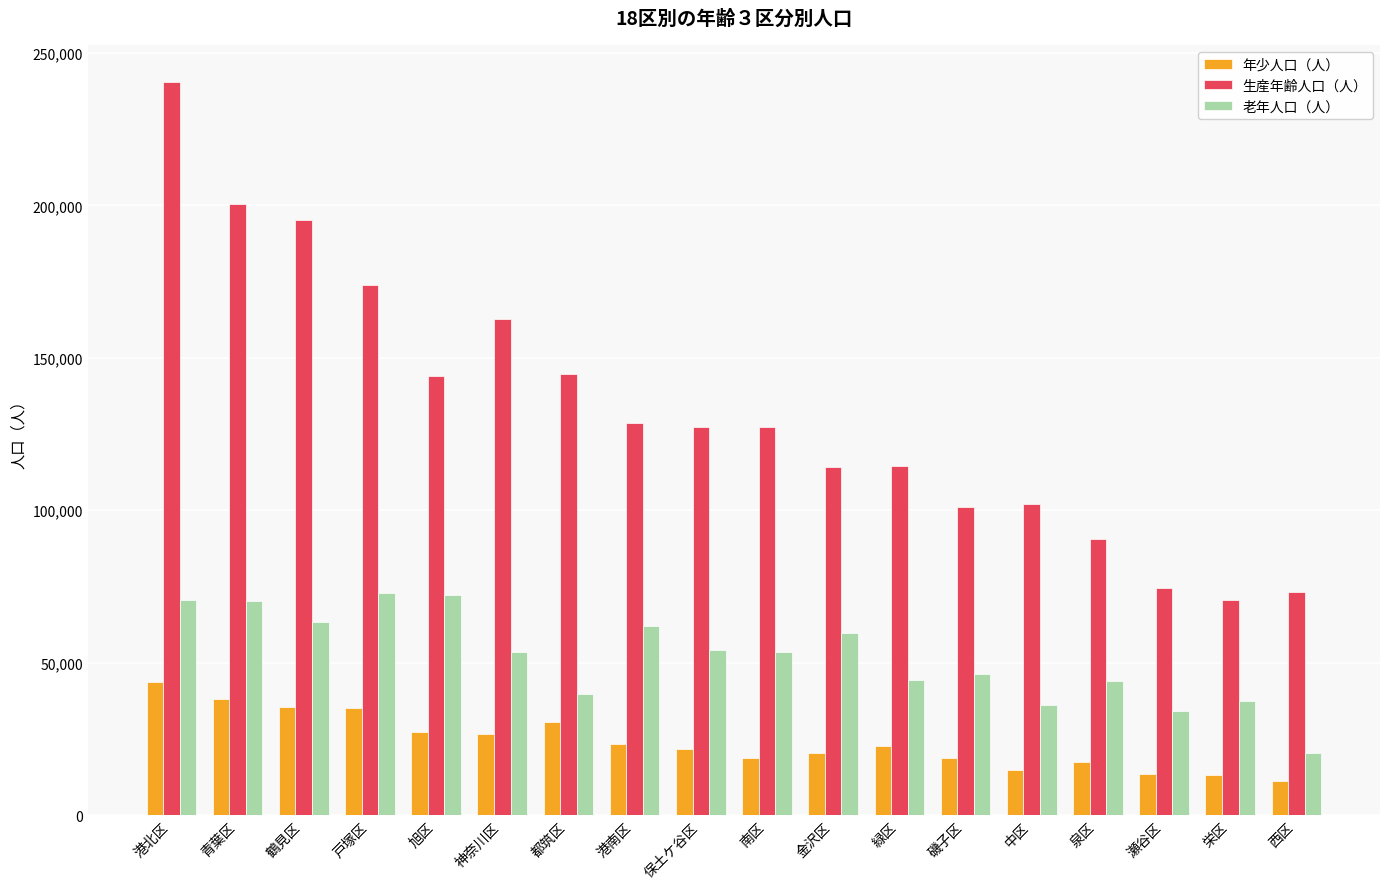

What is the total value across all series at 鶴見区?

293873